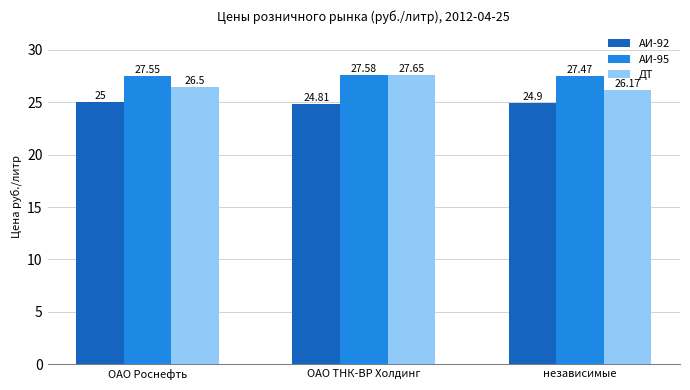

What is the spread (max minus min) of values at ОАО ТНК-ВР Холдинг?

2.8